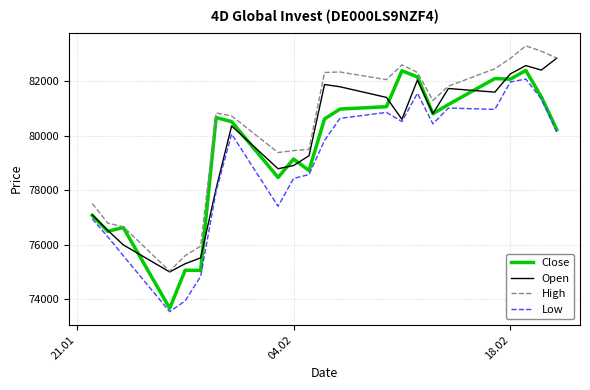

True or false: High and Low intersect in this chart.

False